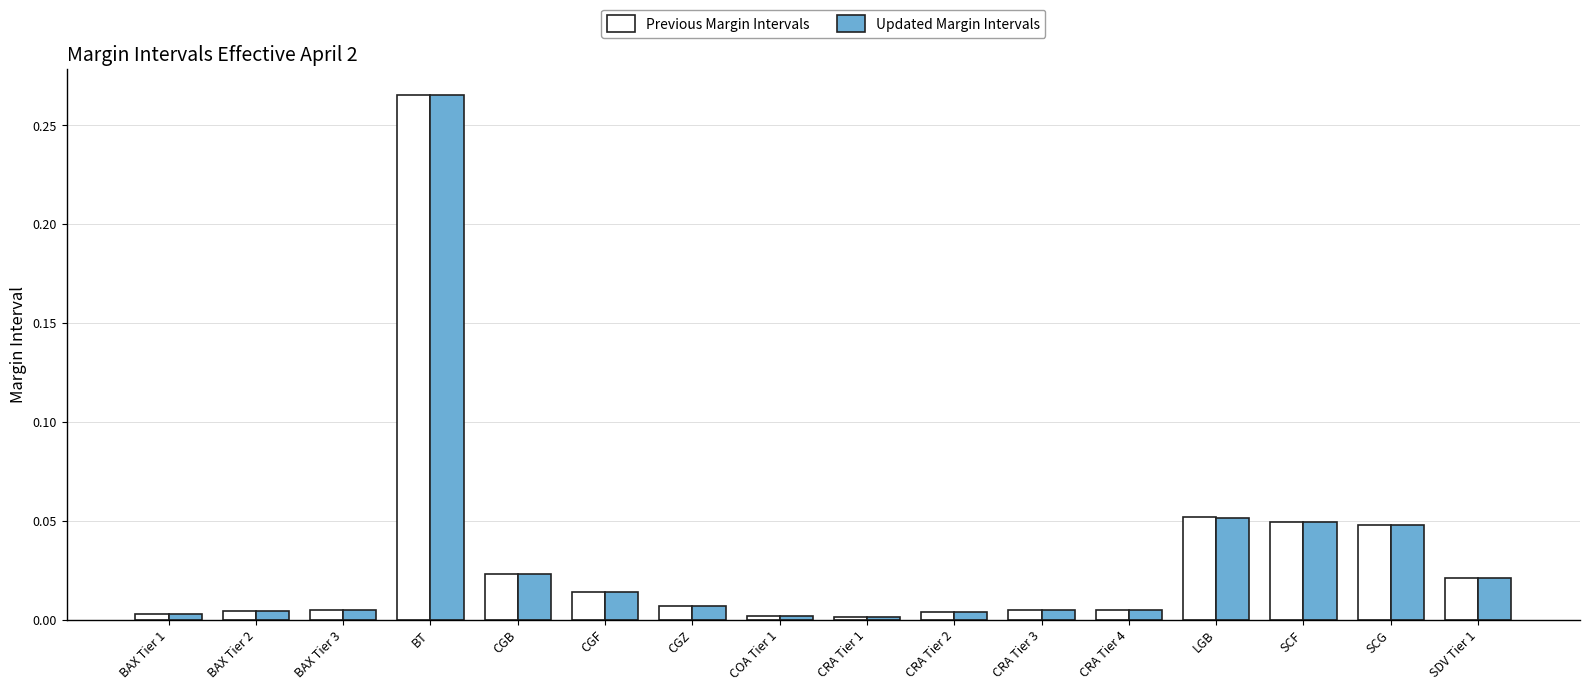

Which series has the largest range (max minus min)?

Previous Margin Intervals